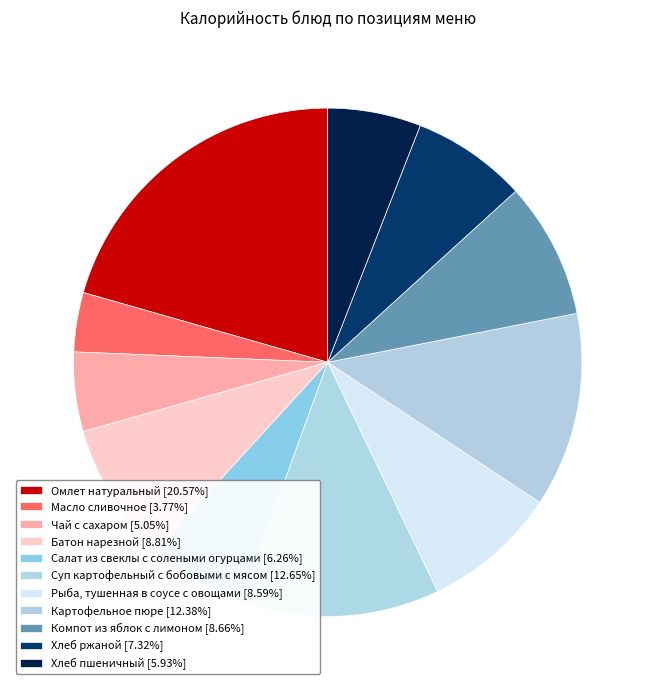

Count the number of slices in the pie.

11